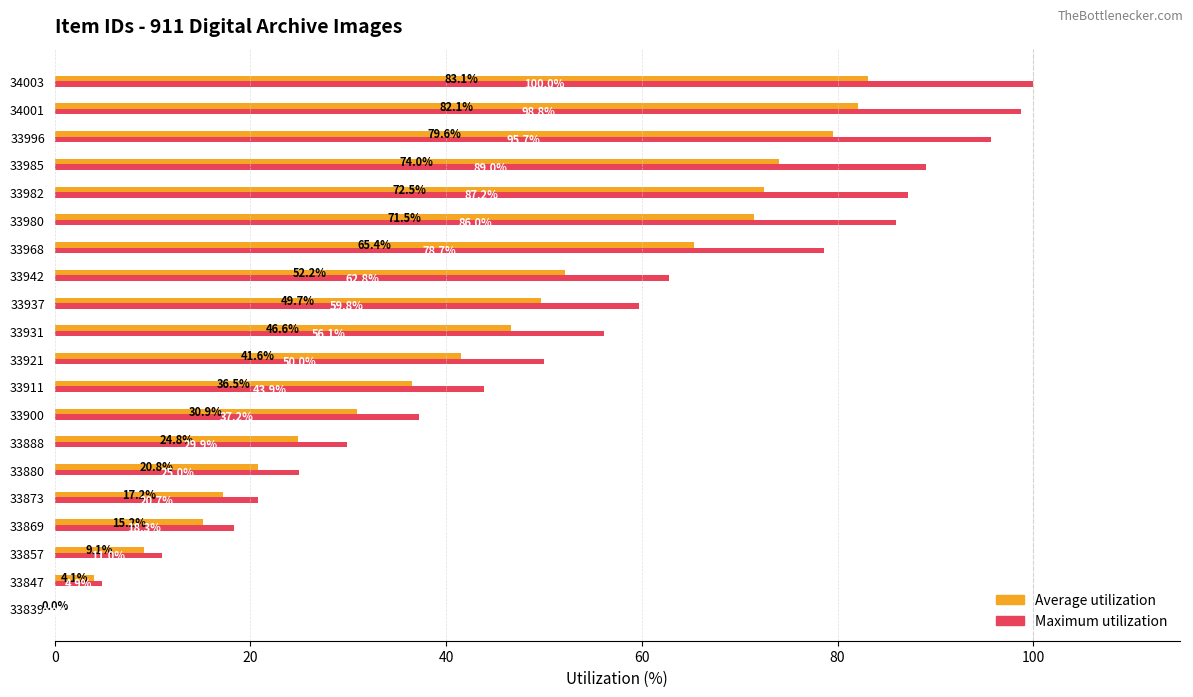

Is it true that Maximum utilization equals 98.8 at 34001?

True